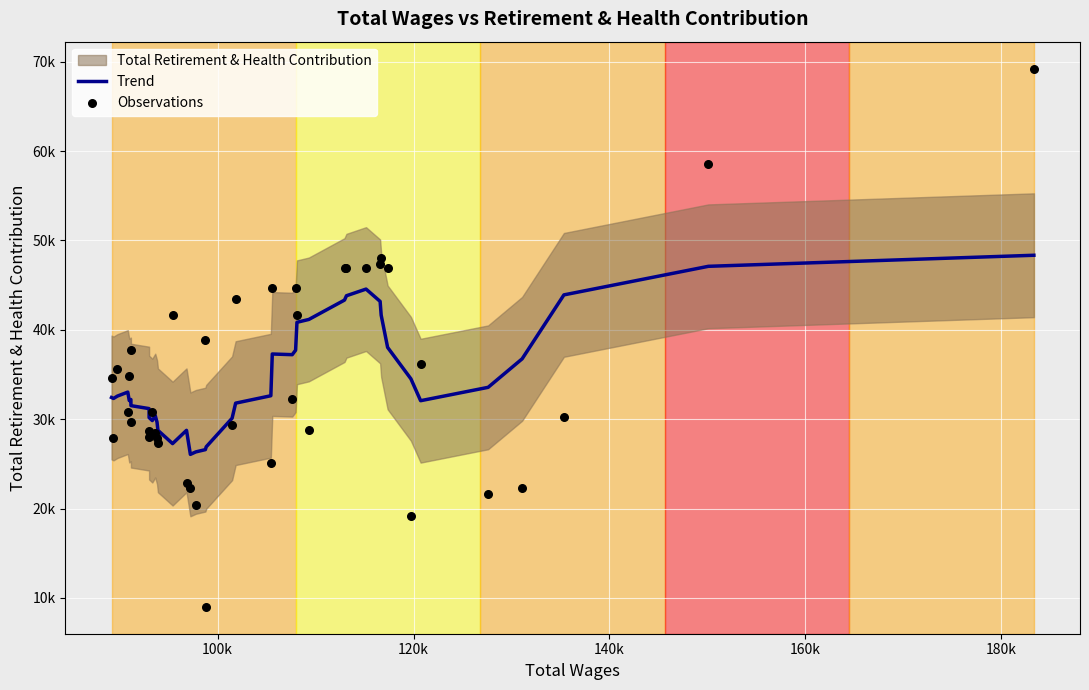

Which series contains the highest Y value?

Observations